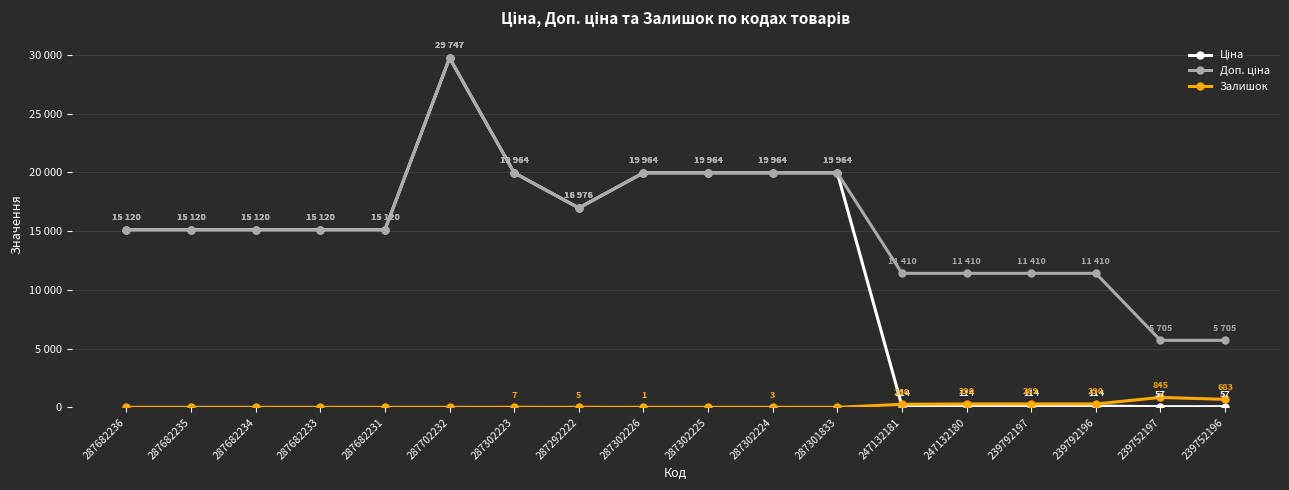

Is this an area chart (filled region under the line)?

No